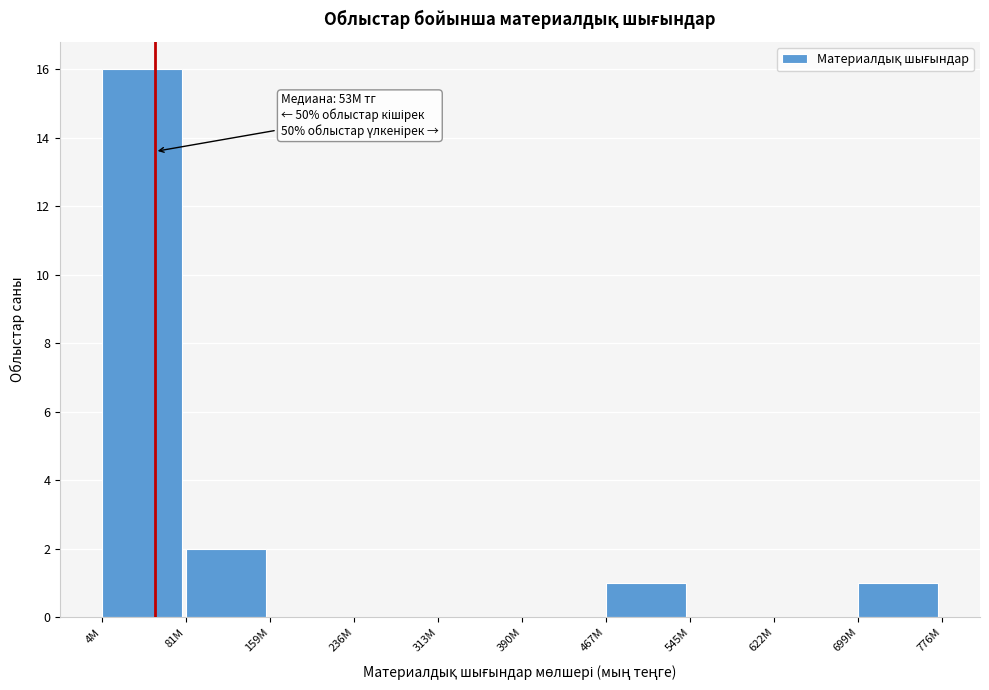

Reading right to left, extract all data points from this chart.

699M=1	622M=0	545M=0	467M=1	390M=0	313M=0	236M=0	159M=0	81M=2	4M=16